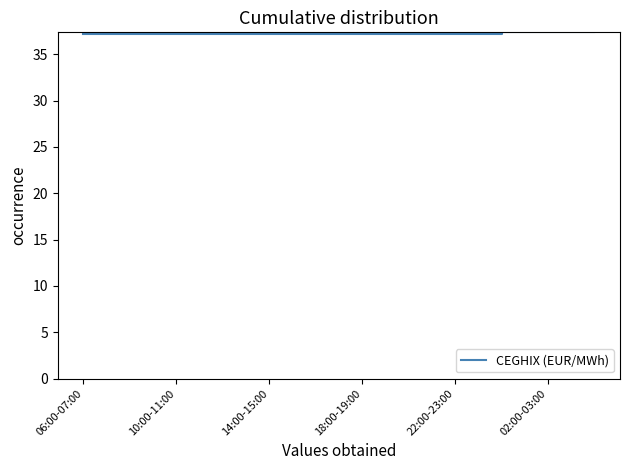

Reading left to right, what are all the values shown in this chart?

37.2	37.2	37.2	37.2	37.2	37.2	37.2	37.2	37.2	37.2	37.2	37.2	37.2	37.2	37.2	37.2	37.2	37.2	37.3	37.3	37.3	37.3	37.3